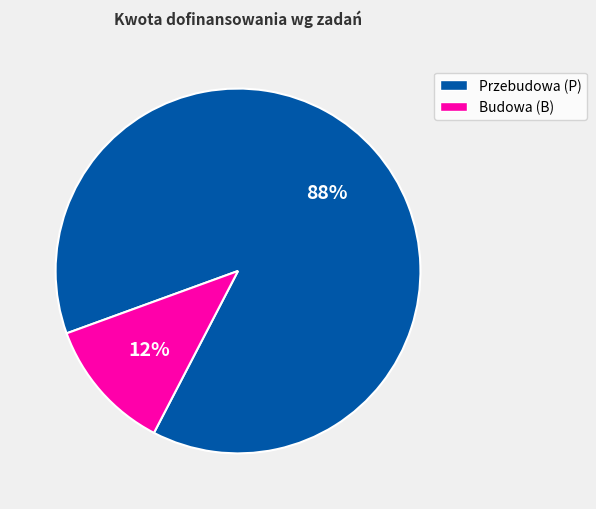

Is there a majority slice in this chart?

Yes